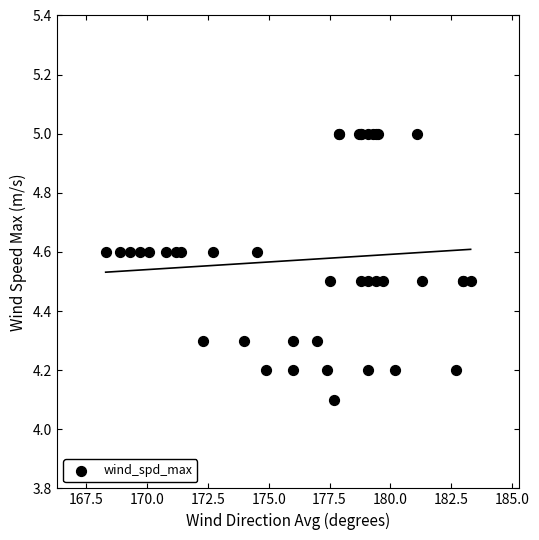

What Y value in the scatter plot is closest to 4?

4.1